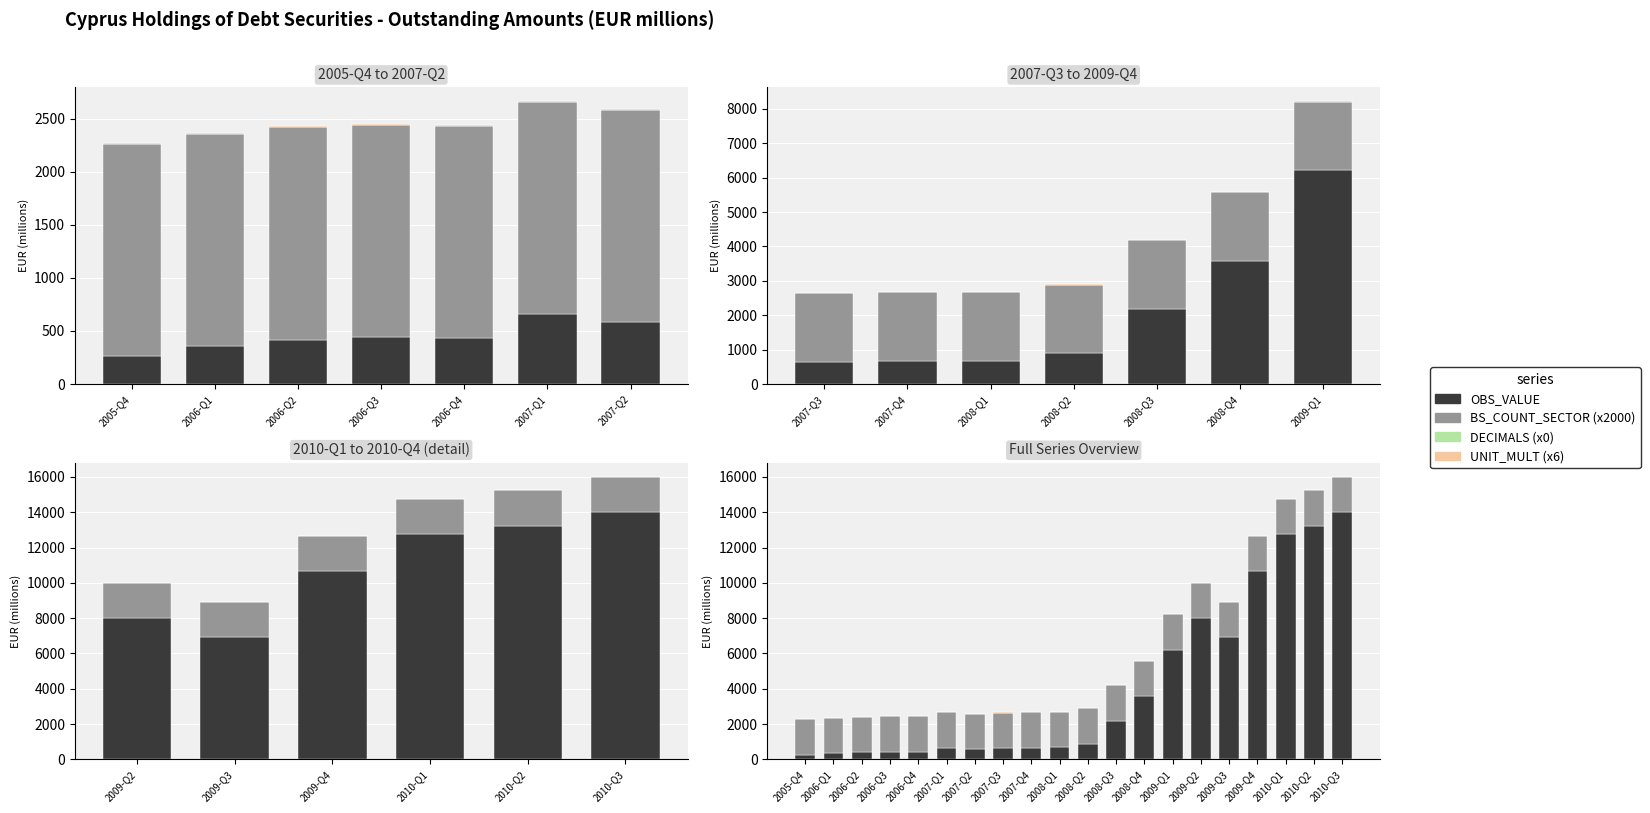

Which series has the largest range (max minus min)?

OBS_VALUE